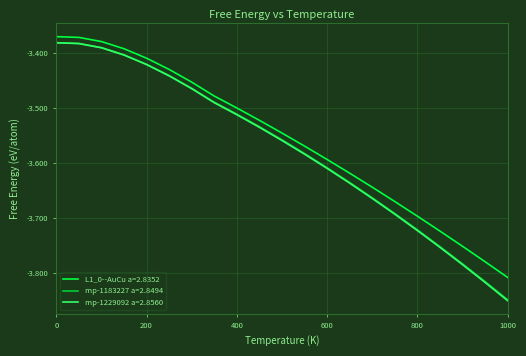

What is the difference between the maximum and minimum values in the mp-1183227 a=2.8494 series?

0.5